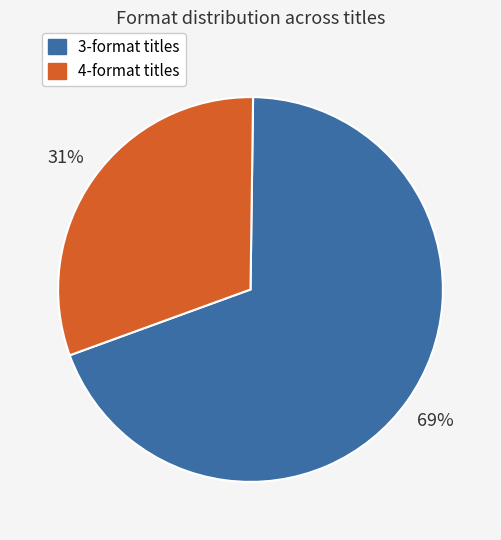

Count the number of slices in the pie.

2